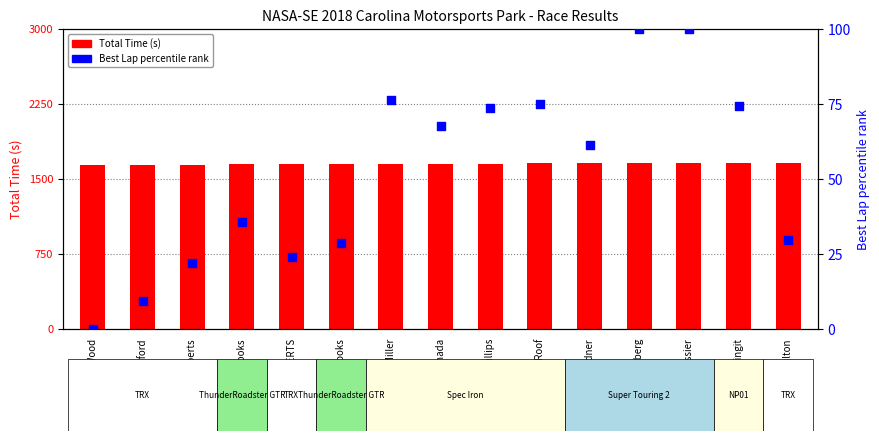

At how many categories does at least one series exceed 1399?

15